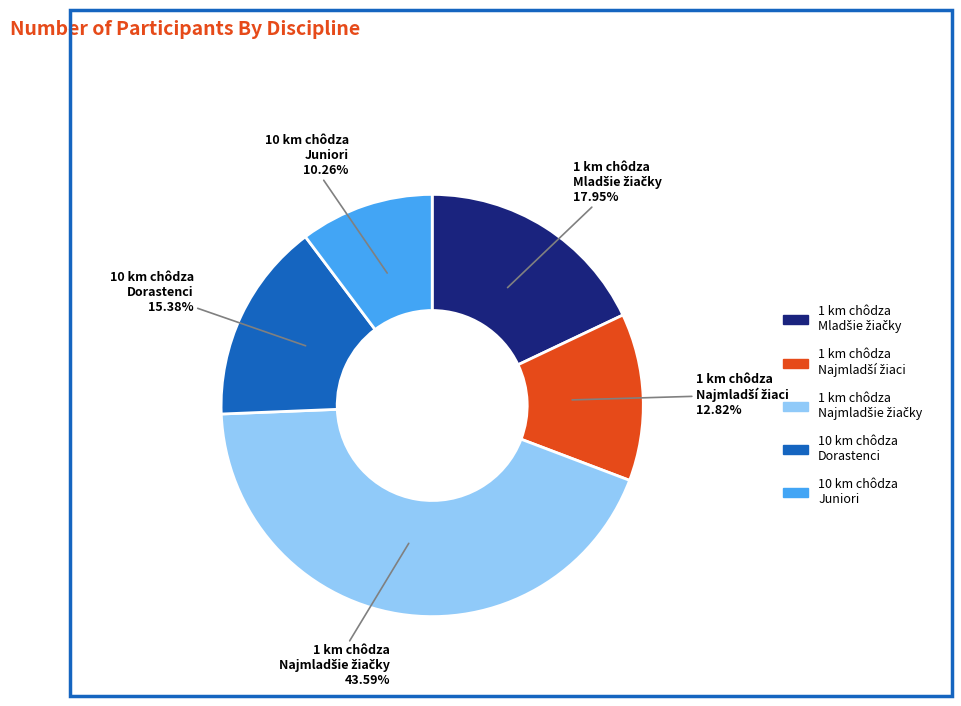

Does any single category account for the majority?

No